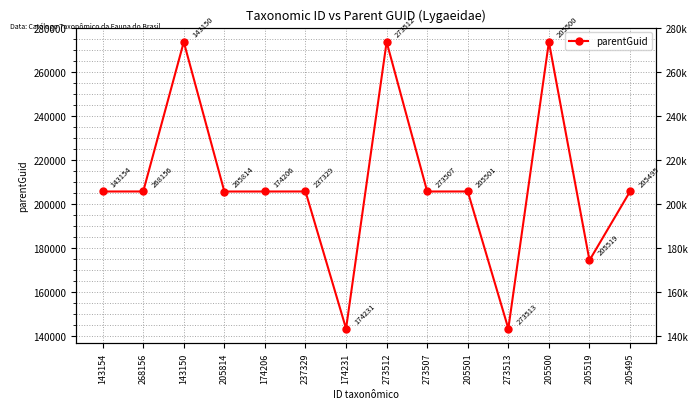

True or false: the data shows 149465 at 273512.

False